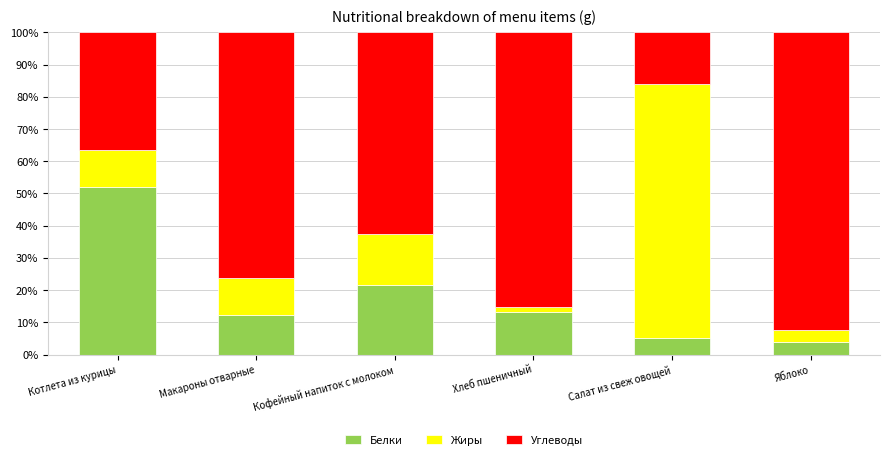

The value of Белки at Макароны отварные is 12.4. True or false?

True